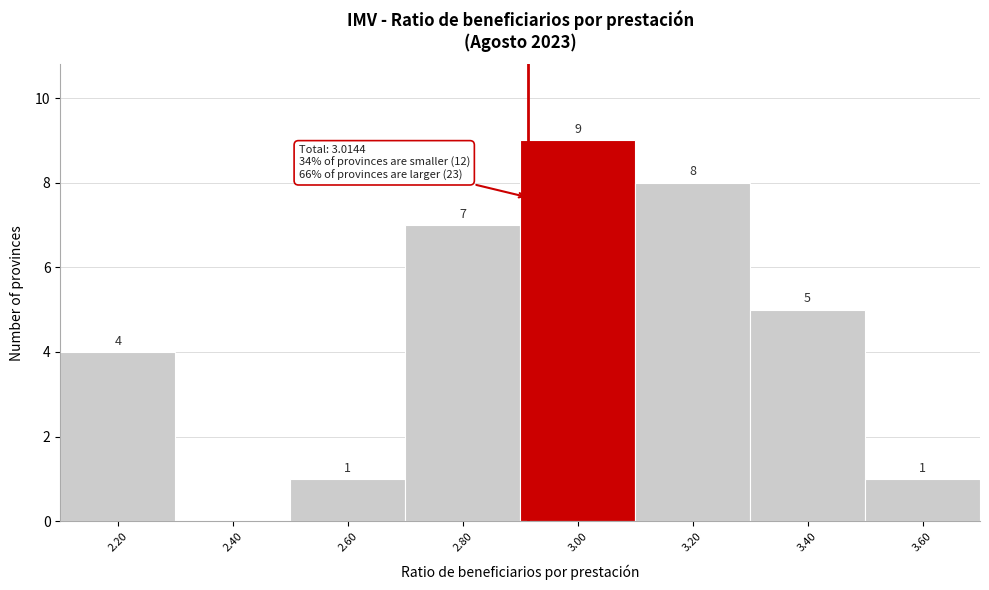

Reading left to right, transcribe all the data shown in this chart.

2.20=4	2.40=0	2.60=1	2.80=7	3.00=9	3.20=8	3.40=5	3.60=1